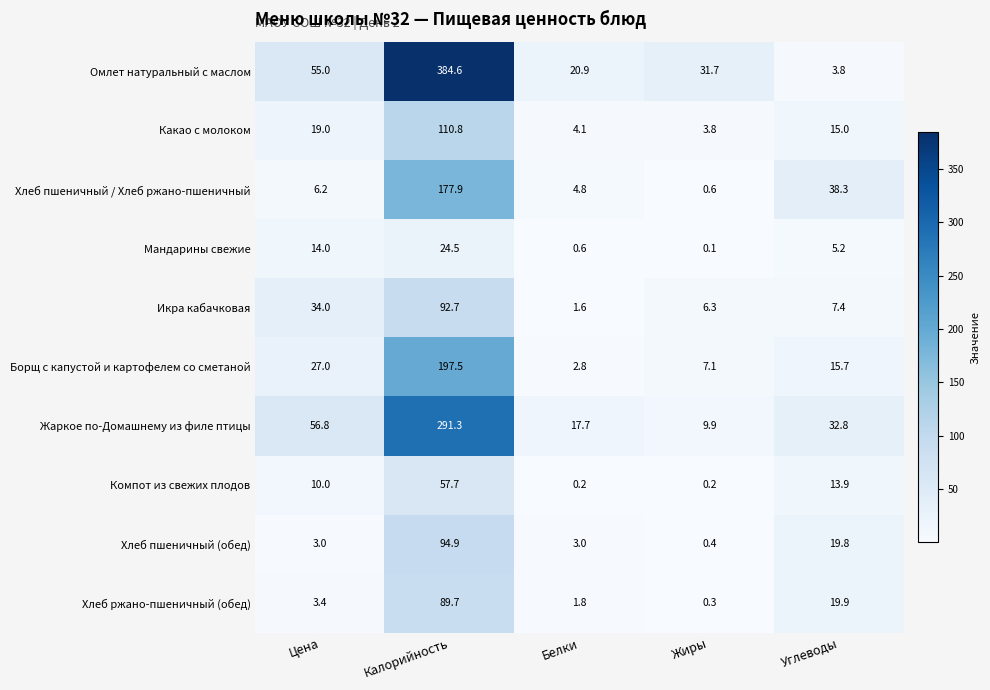

At which label is Икра кабачковая closest to 47?

Цена